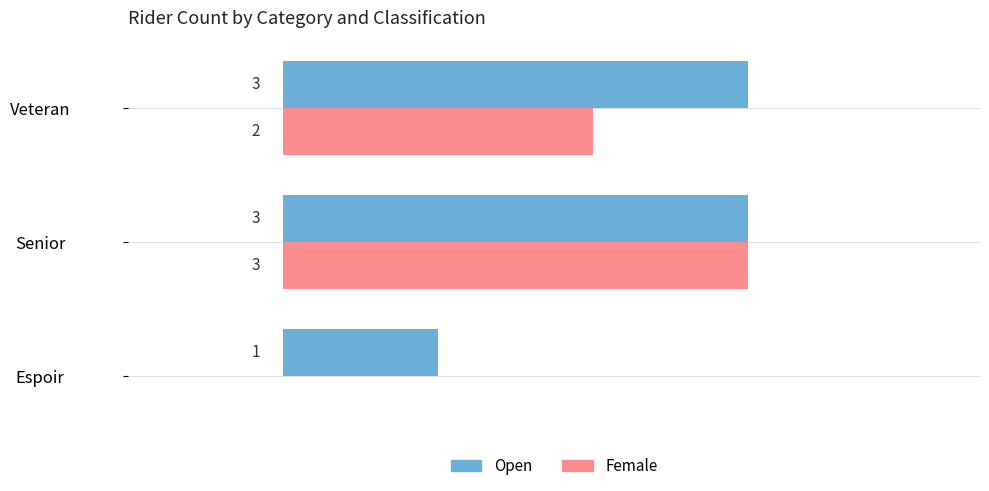

At which label is Female closest to 1?

Espoir